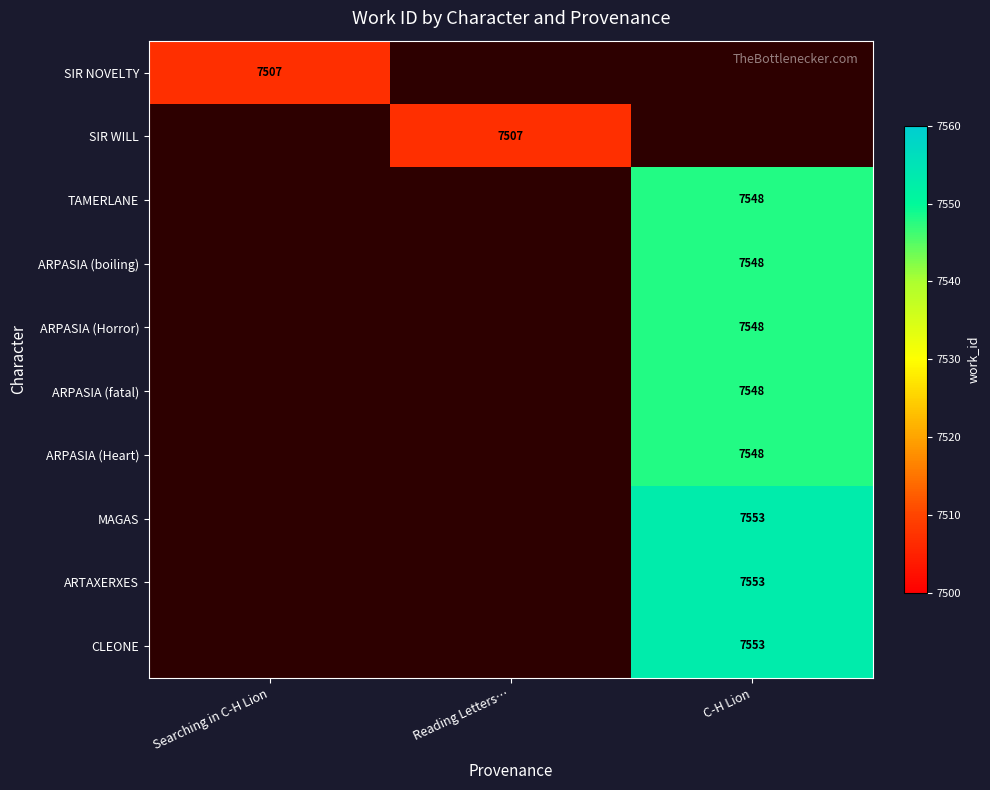

Which category has the lowest value across all series?

Searching in C-H Lion